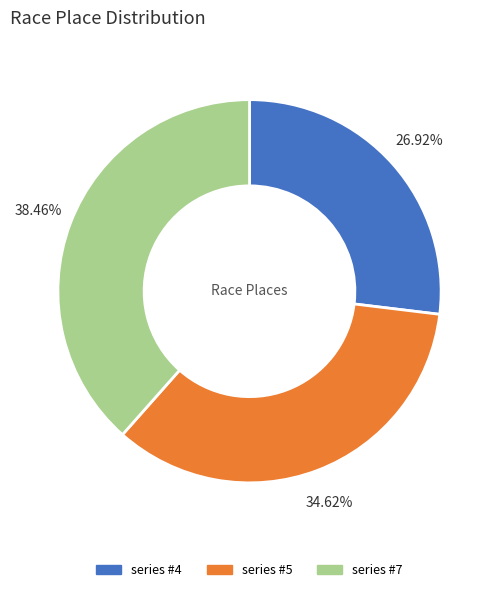

Is there a majority slice in this chart?

No